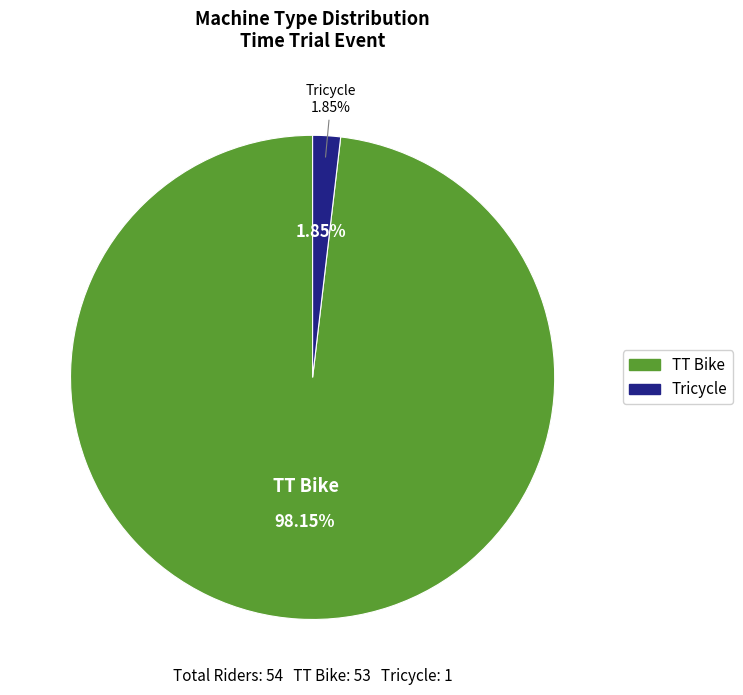

To the nearest percent, what is the difference between the largest and smallest slice percentages?

96%